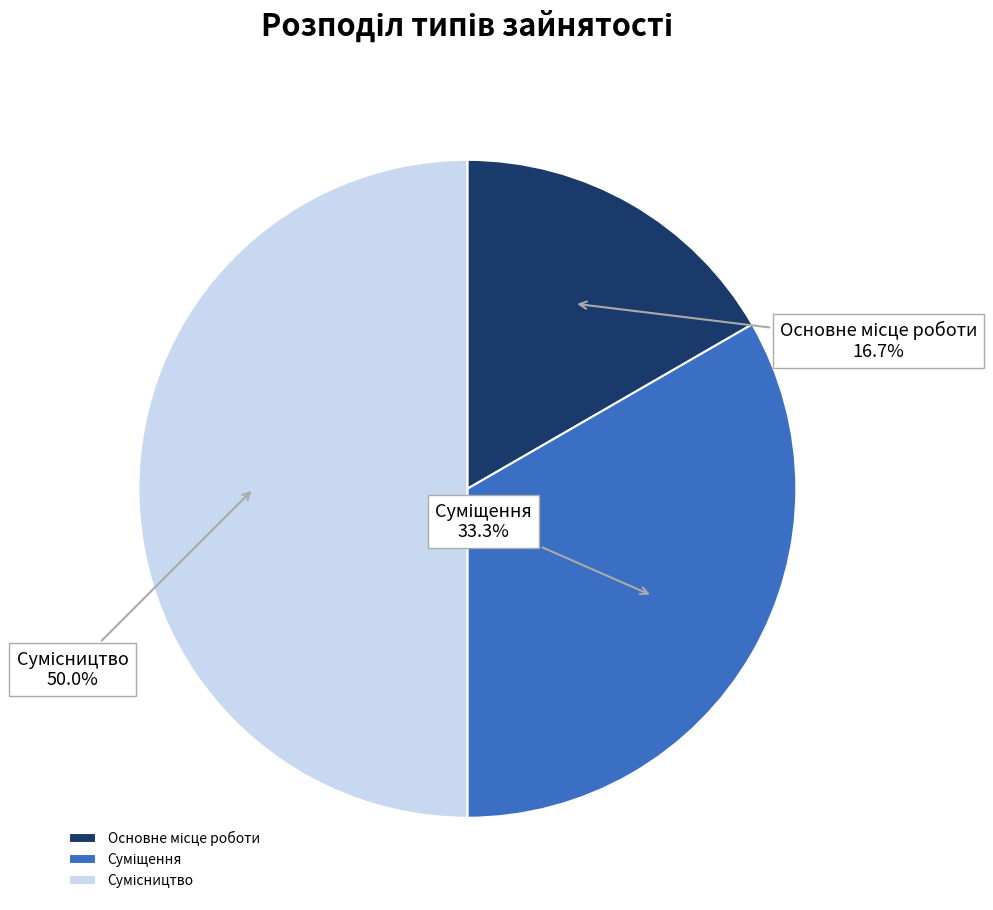

How many segments does this pie chart have?

3